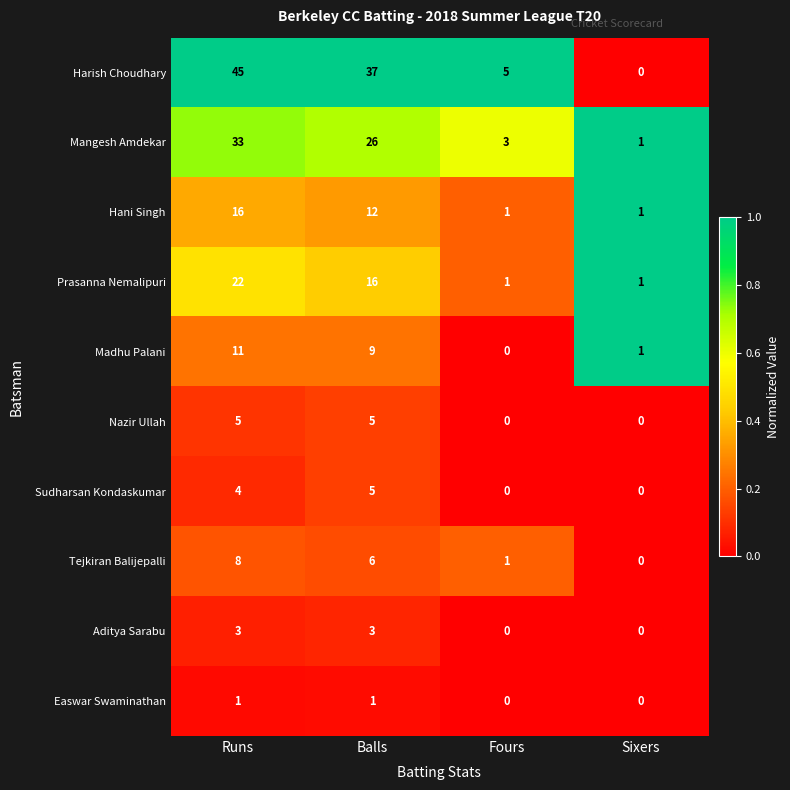

At which category is the sum across all series the highest?

Runs